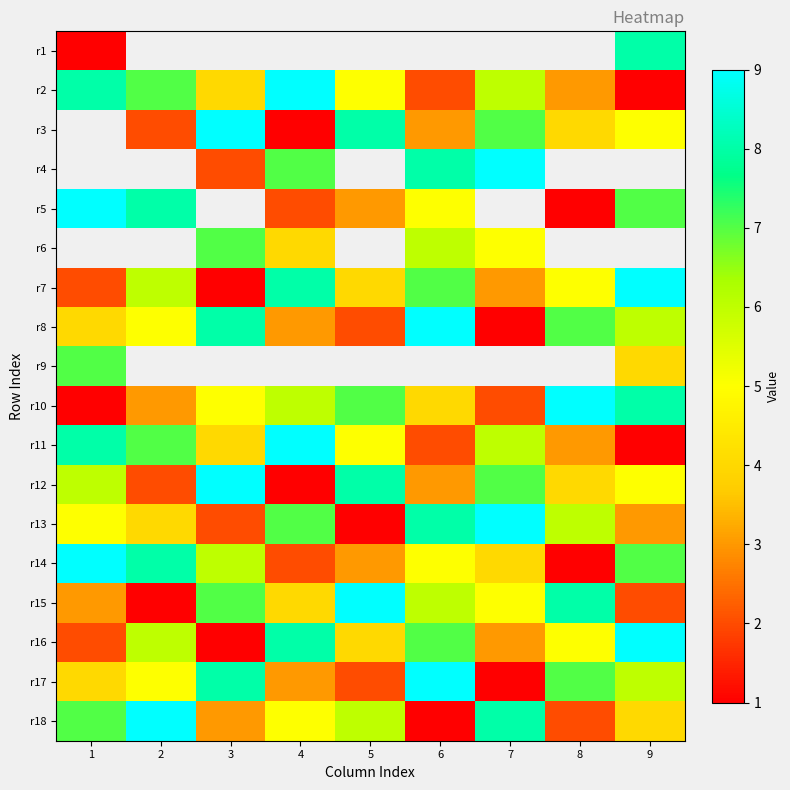

The value of r18 at 5 is 6.0. True or false?

True